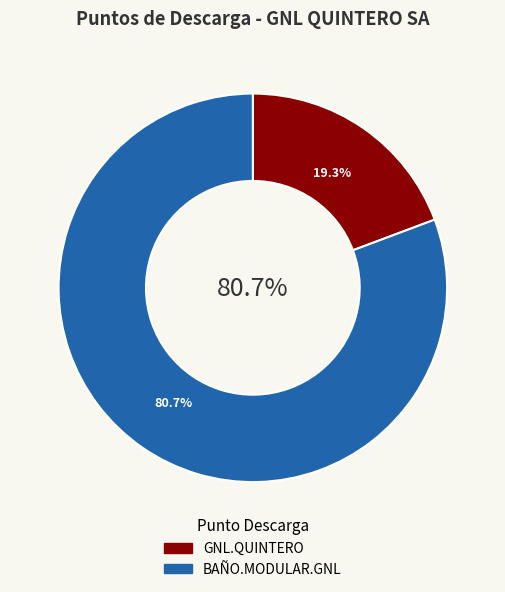

Count the number of slices in the pie.

2